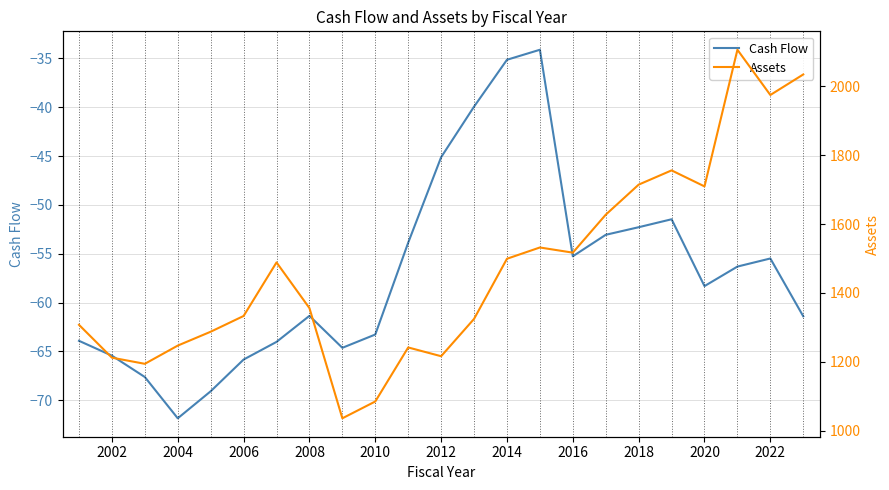

True or false: Cash Flow and Assets intersect in this chart.

False